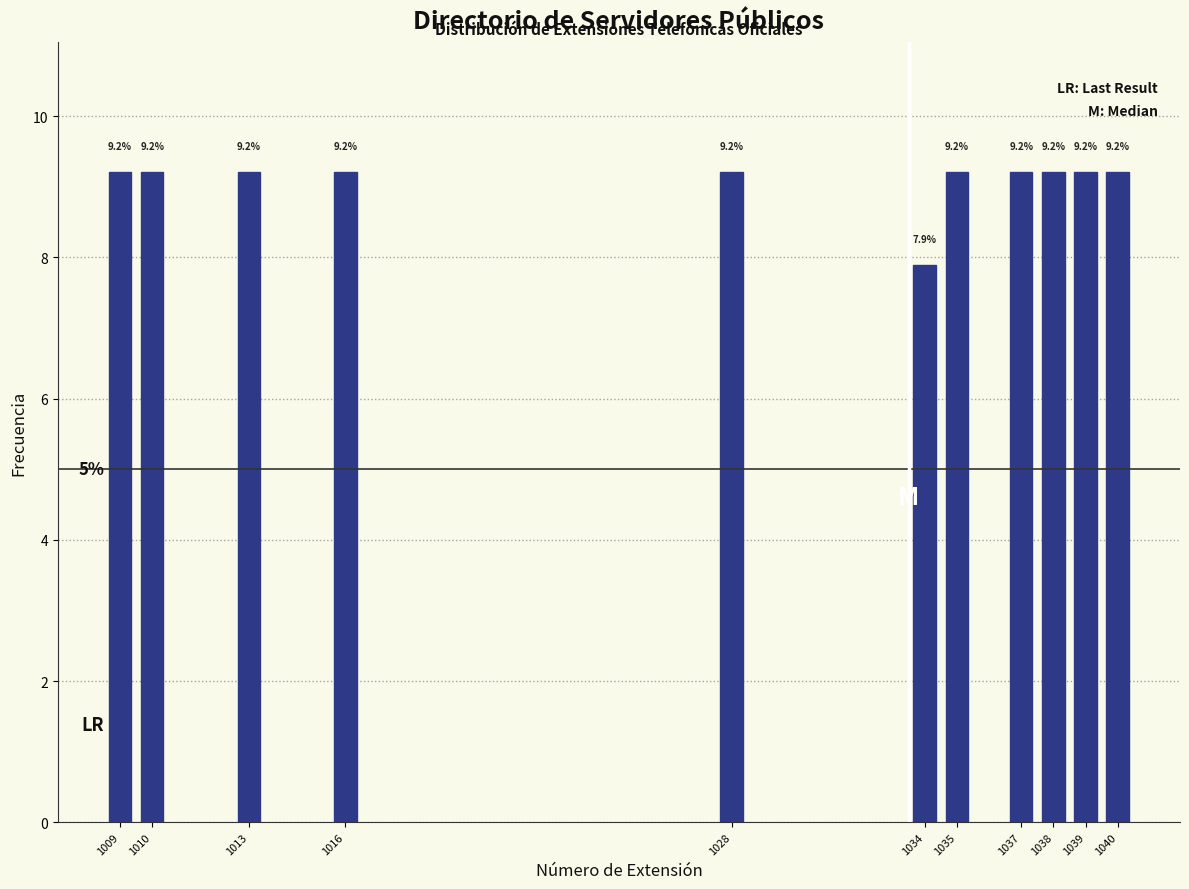

Reading left to right, what are all the values shown in this chart?

1009=9.2	1010=9.2	1013=9.2	1016=9.2	1028=9.2	1034=7.9	1035=9.2	1037=9.2	1038=9.2	1039=9.2	1040=9.2